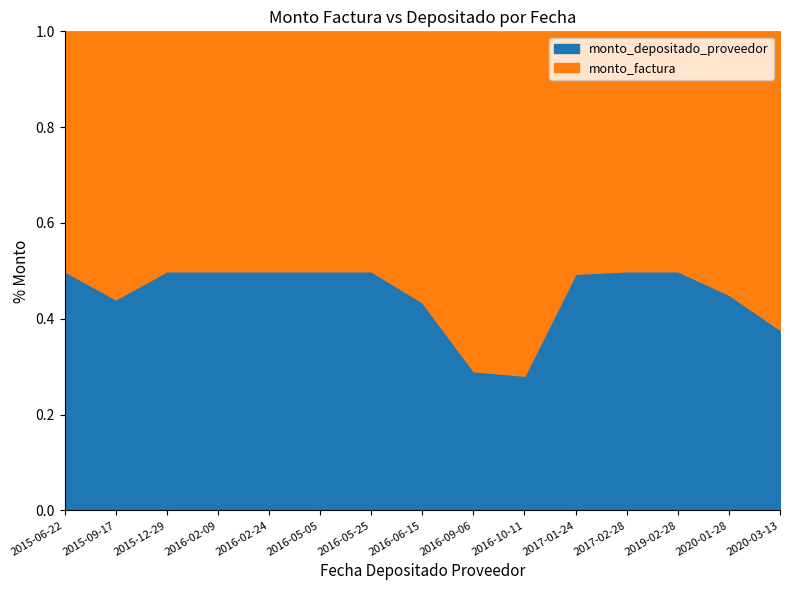

Where is the first local minimum for monto_factura?

2016-02-09